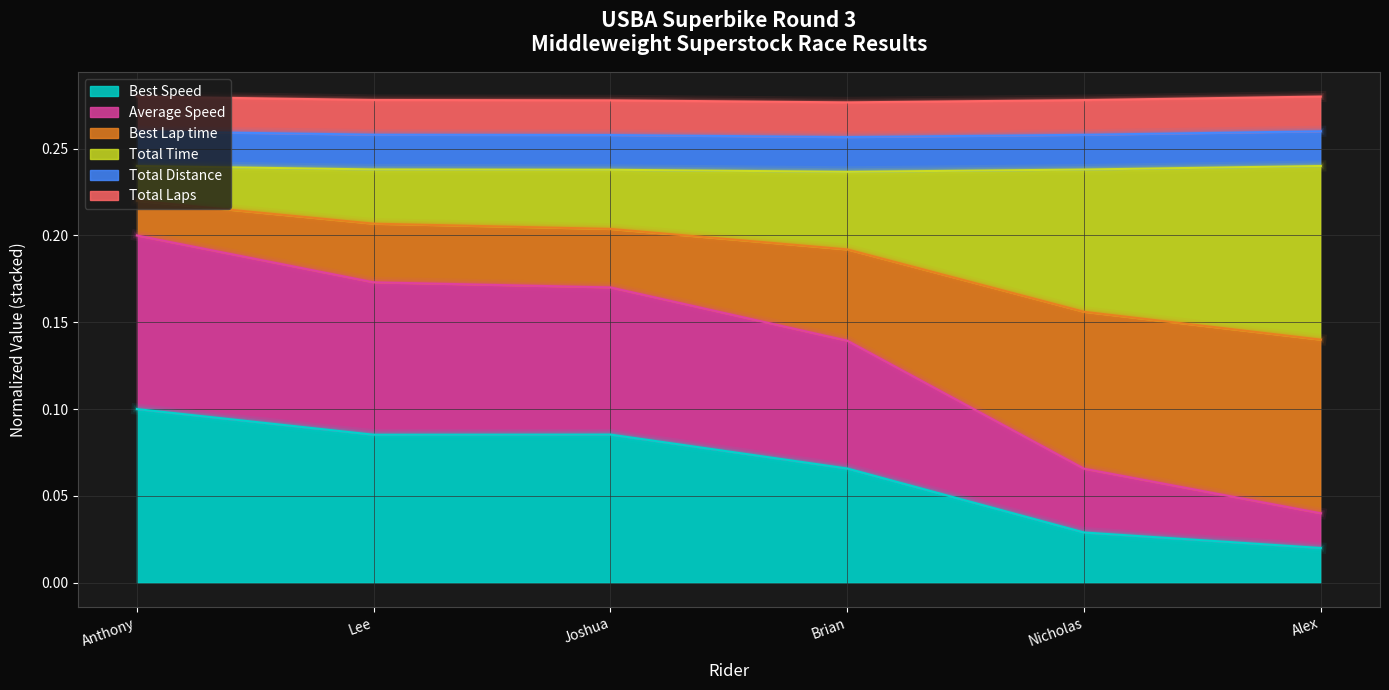

What is the spread (max minus min) of values at Joshua?

0.1